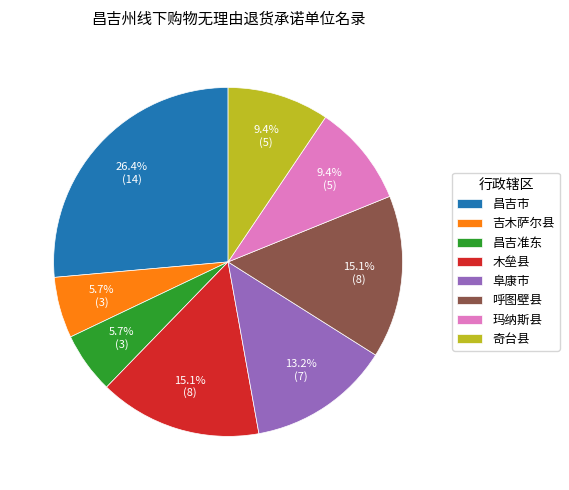

Between 昌吉准东 and 木垒县, which is larger?

木垒县